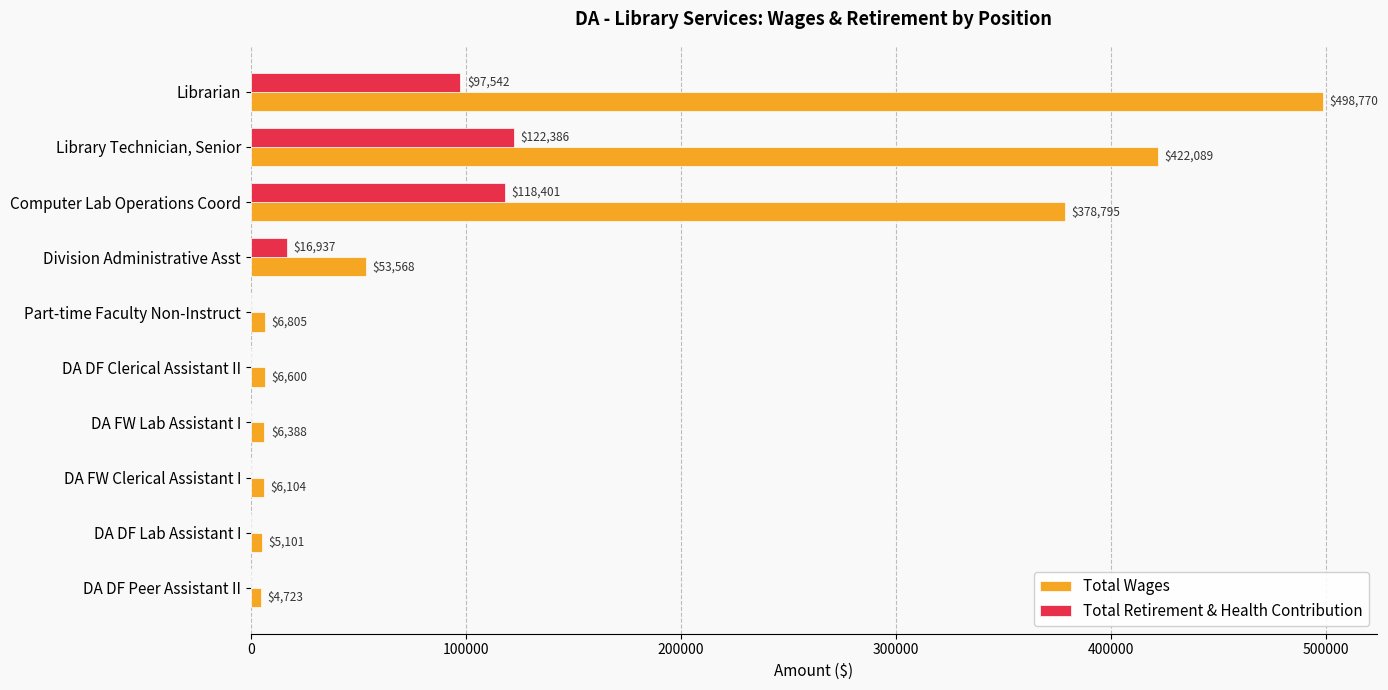

What is the greatest value displayed?

498770